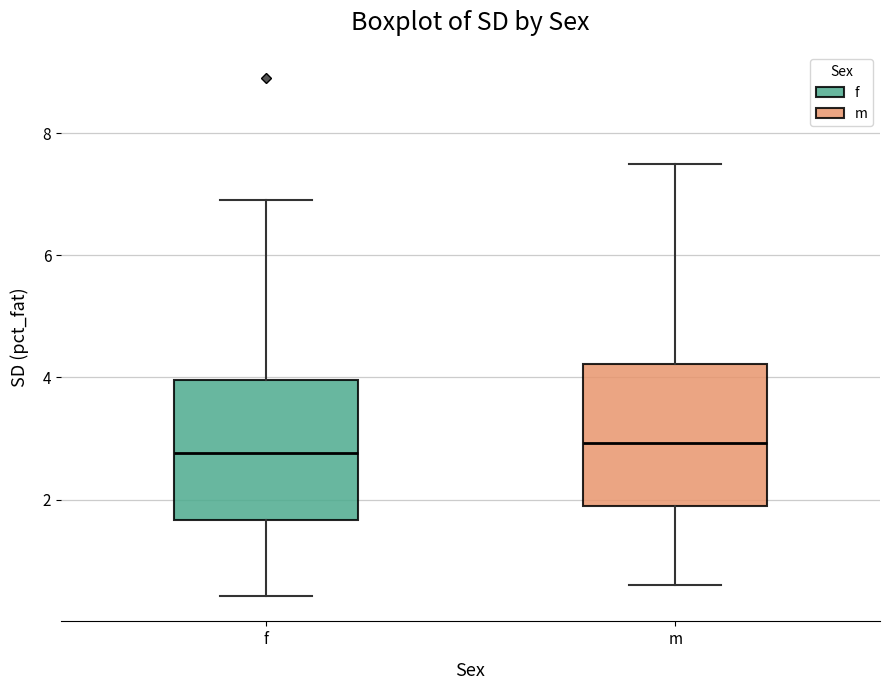

Reading left to right, read every box against the y-axis: the position of its median line, the range the box covers, and the ends of its whiskers. The values are not printed on the chart, so give them approximately, as read against the axis.

f: median 2.8, box 1.6 to 4.0, whiskers 0.4 to 7.0
m: median 3.0, box 1.8 to 4.2, whiskers 0.6 to 7.6